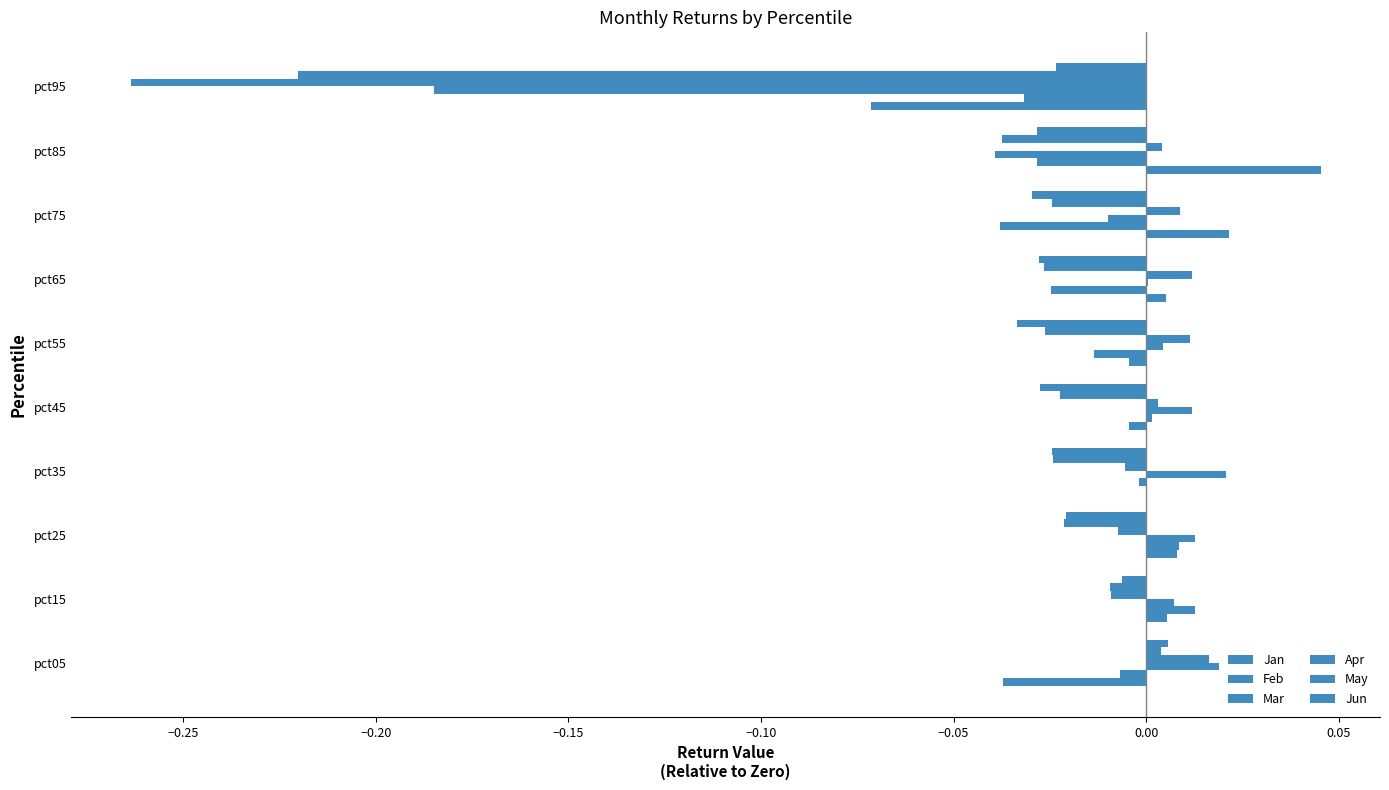

Count the number of categories in the chart.

10